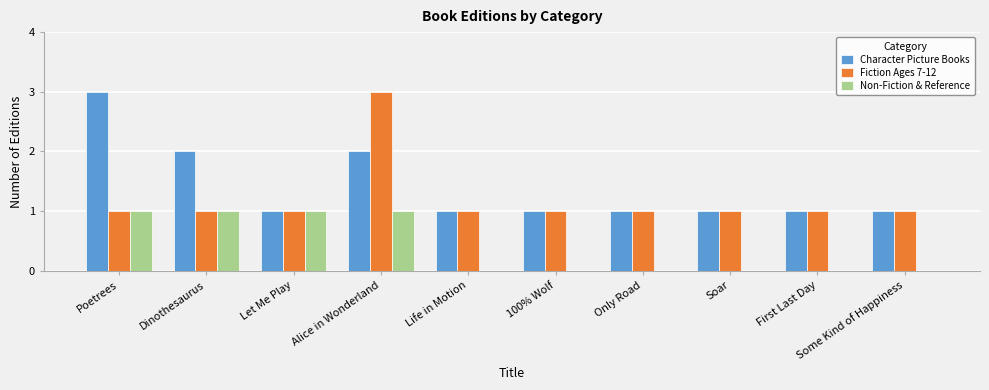

The value of Non-Fiction & Reference at Only Road is 0. True or false?

True